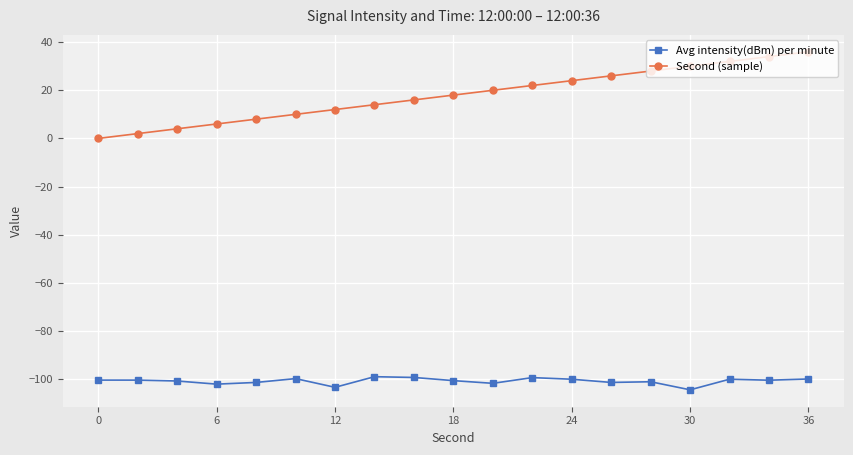

Which series has the largest range (max minus min)?

Second (sample)